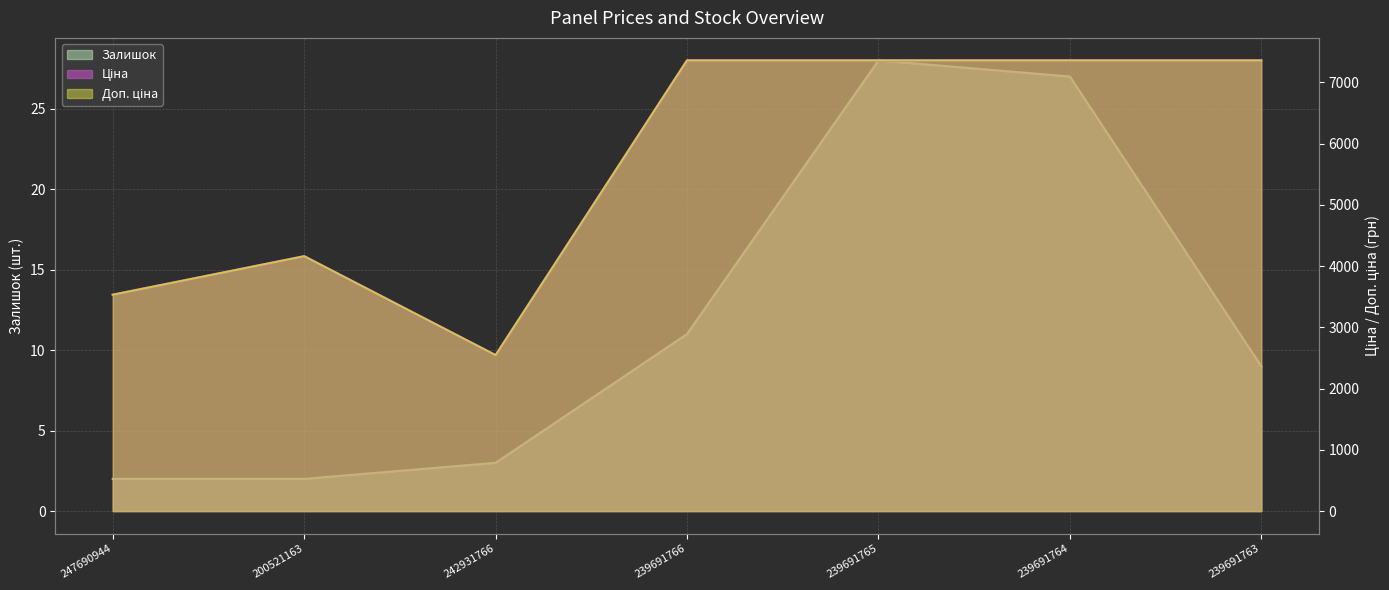

At which category does Доп. ціна reach its first local valley?

242931766